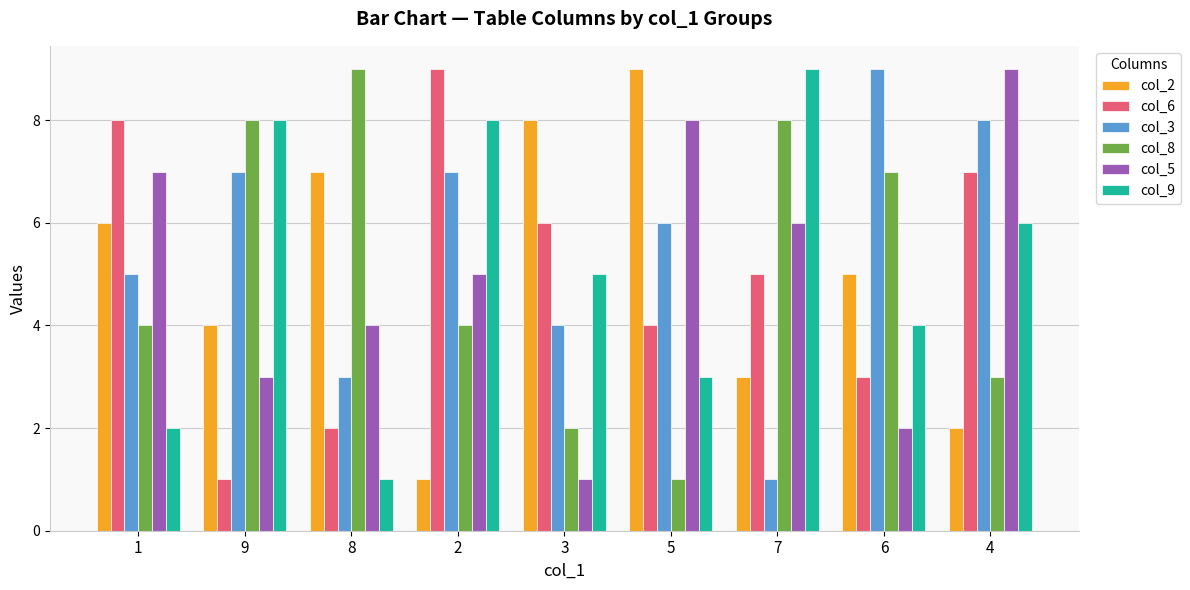

What is the label of the 5th bar from the right?

3